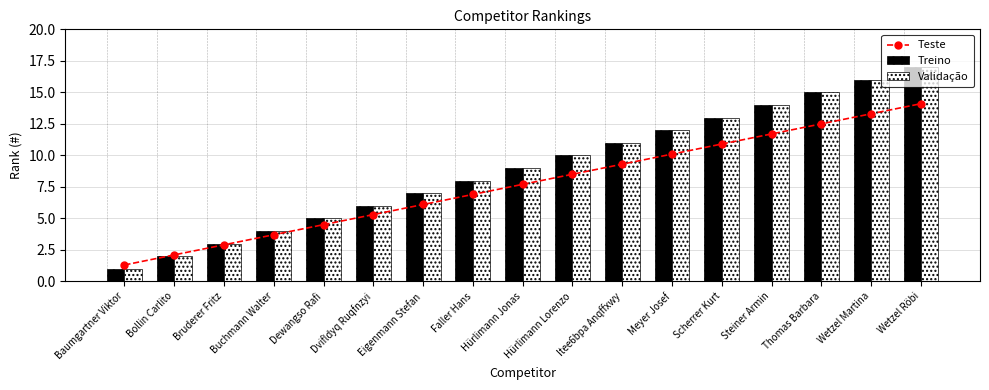

Does the chart contain stacked bars?

No